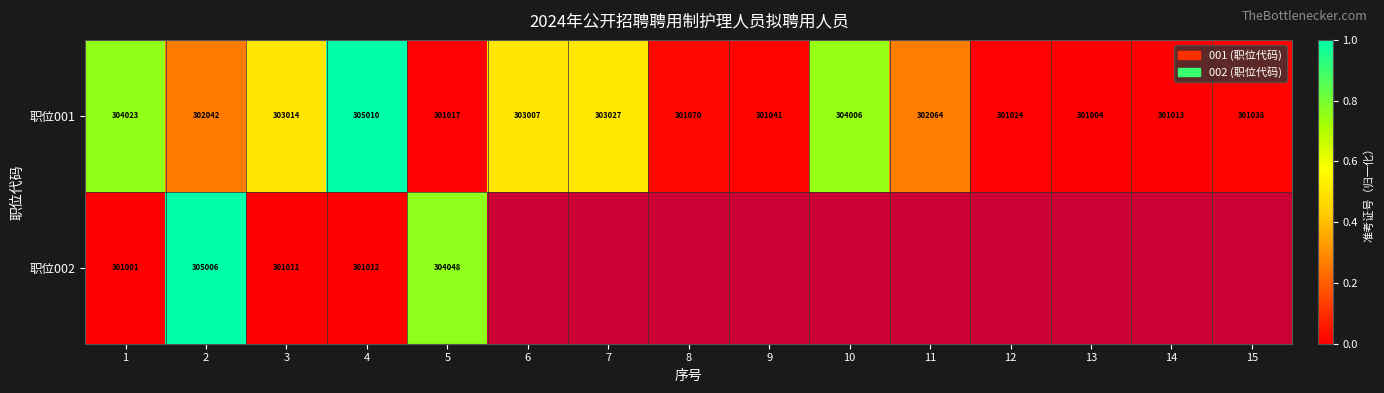

Is the value of 职位001 at 14 greater than the value of 职位002 at 2?

No